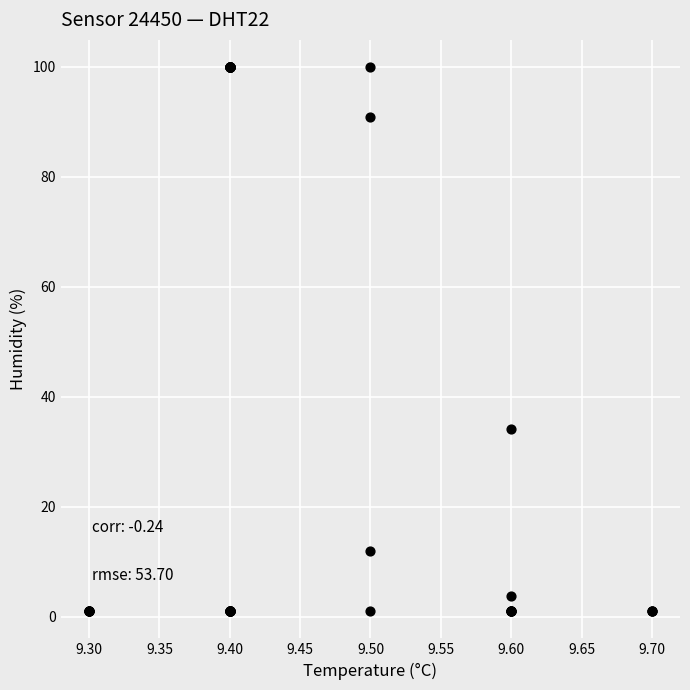

What Y value in the scatter plot is closest to 50?

34.1